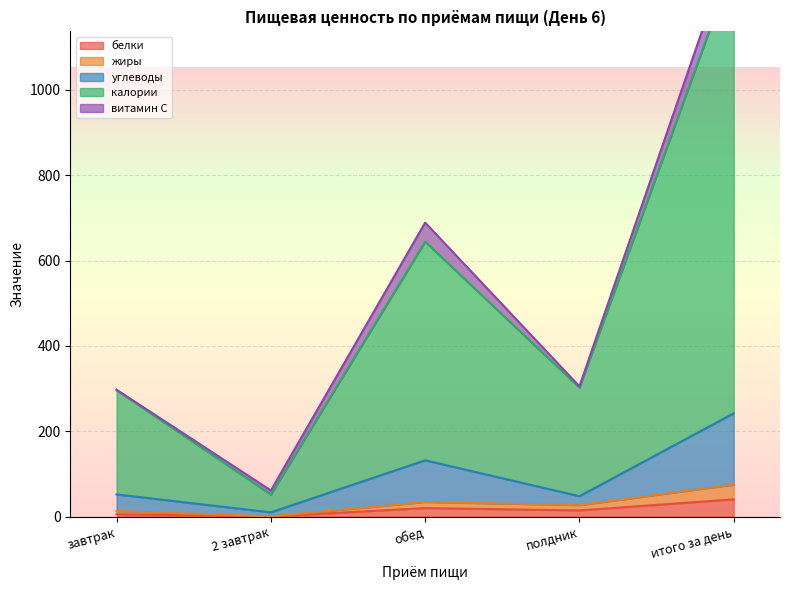

Which has a higher value, завтрак or полдник?

полдник